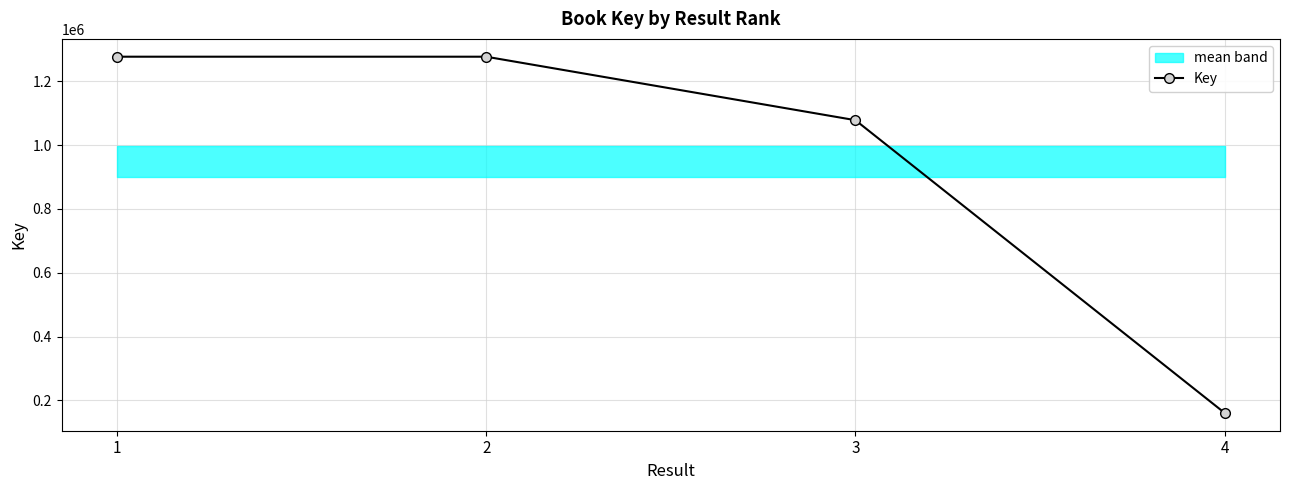

Reading left to right, list all the values displayed in this chart.

1=1276718	2=1276694	3=1077835	4=160857